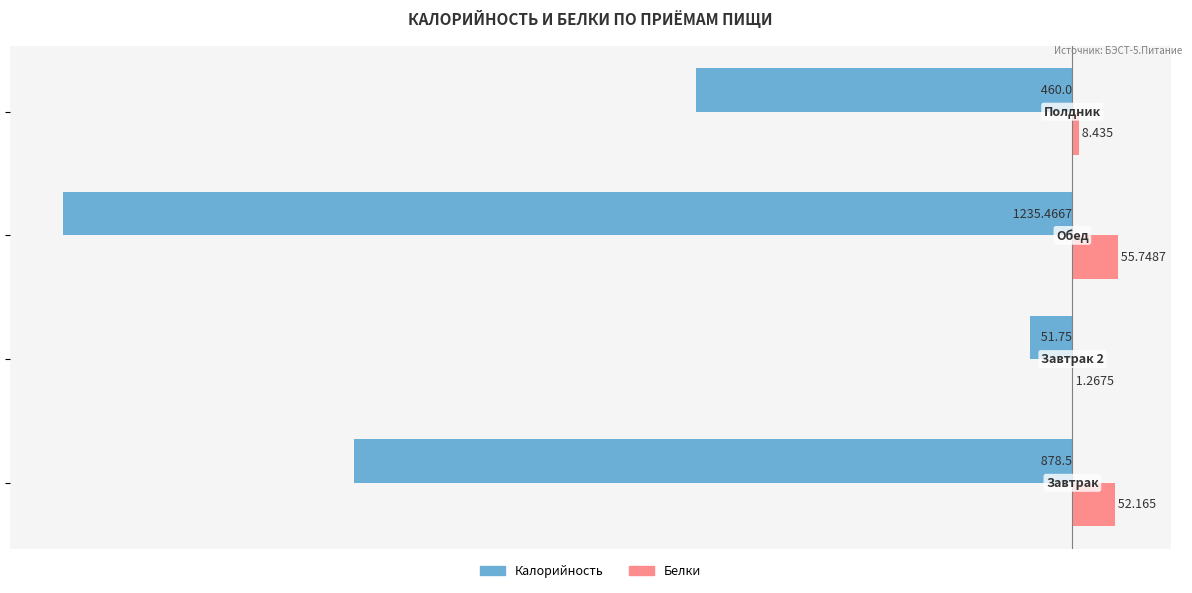

Which series has the largest total across all categories?

Белки